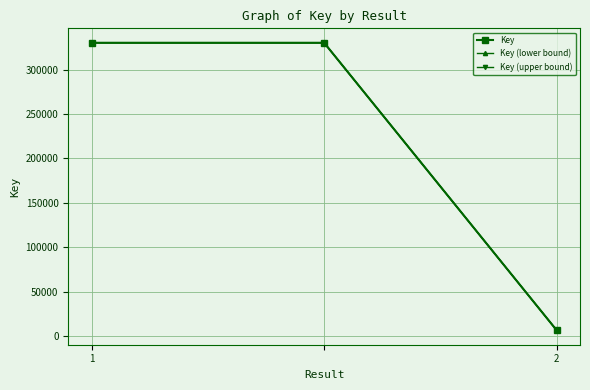

What is the value of the Key point at the 1st from the left?

330127.0